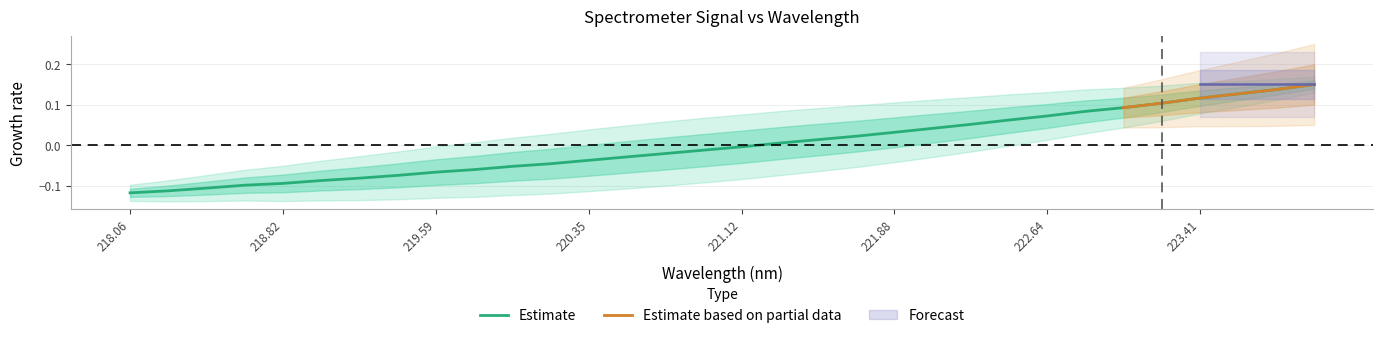

What is the label of the 31st point from the left?

223.7895